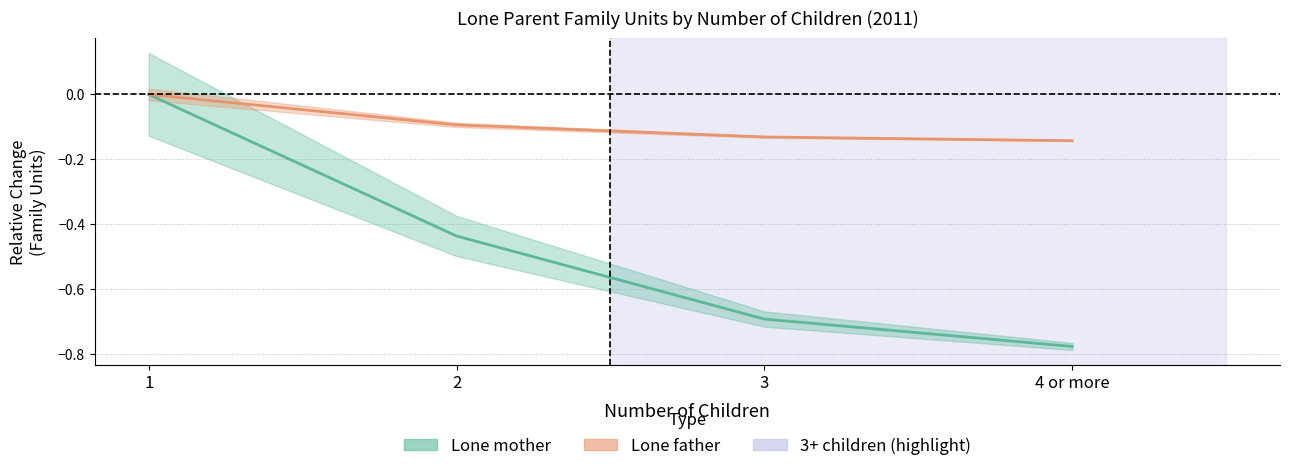

Count the number of data series in this chart.

2